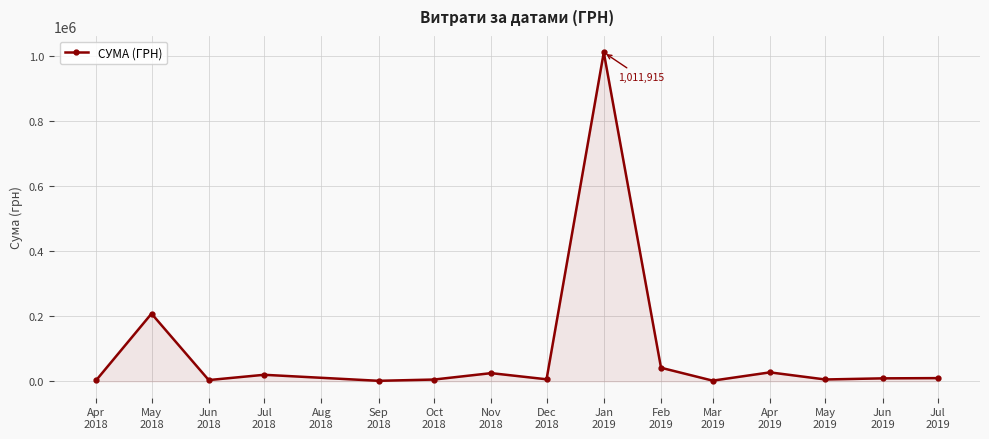

True or false: the data shows 1022.6 at Feb
2019.

False